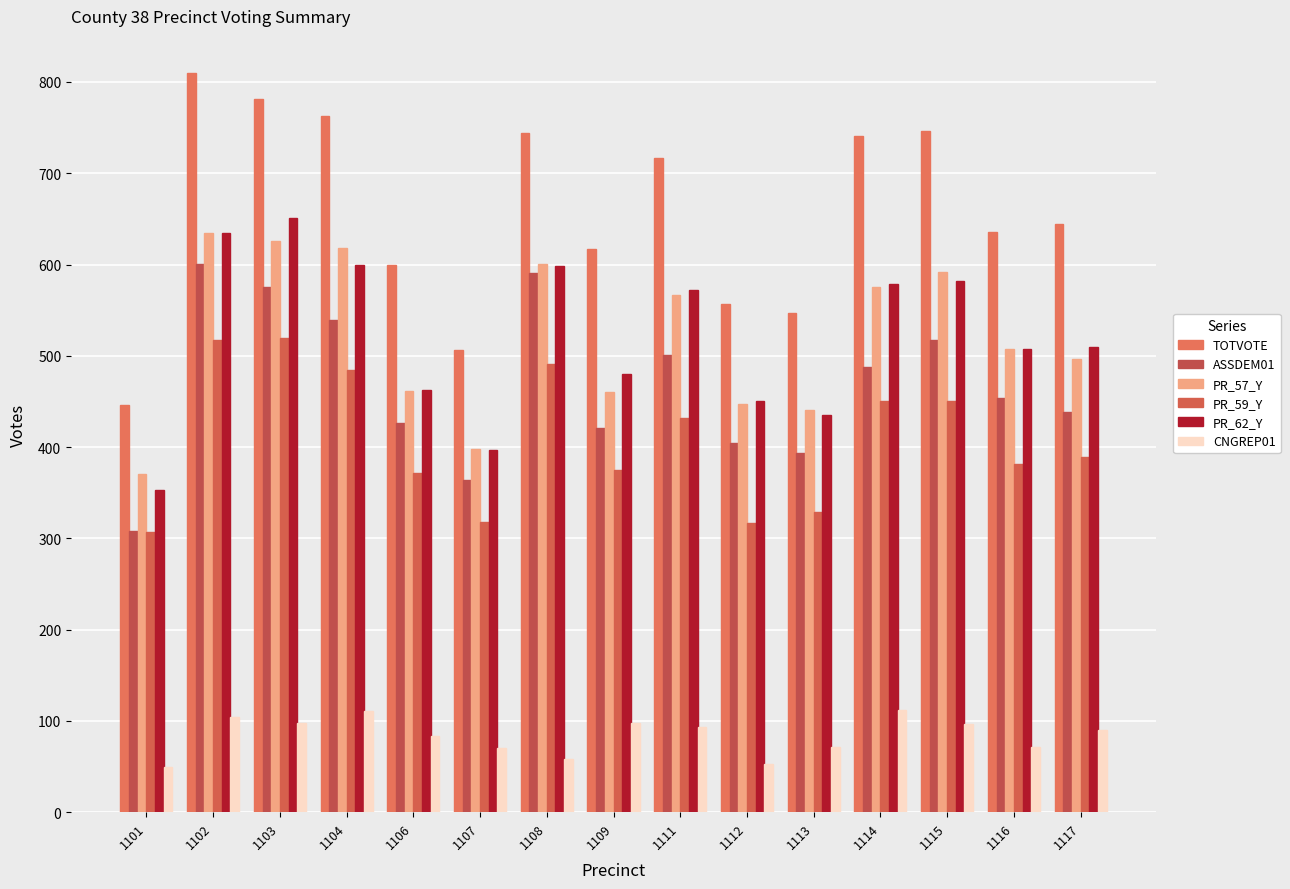

Between 1108 and 1114, which series saw the biggest shift?

ASSDEM01